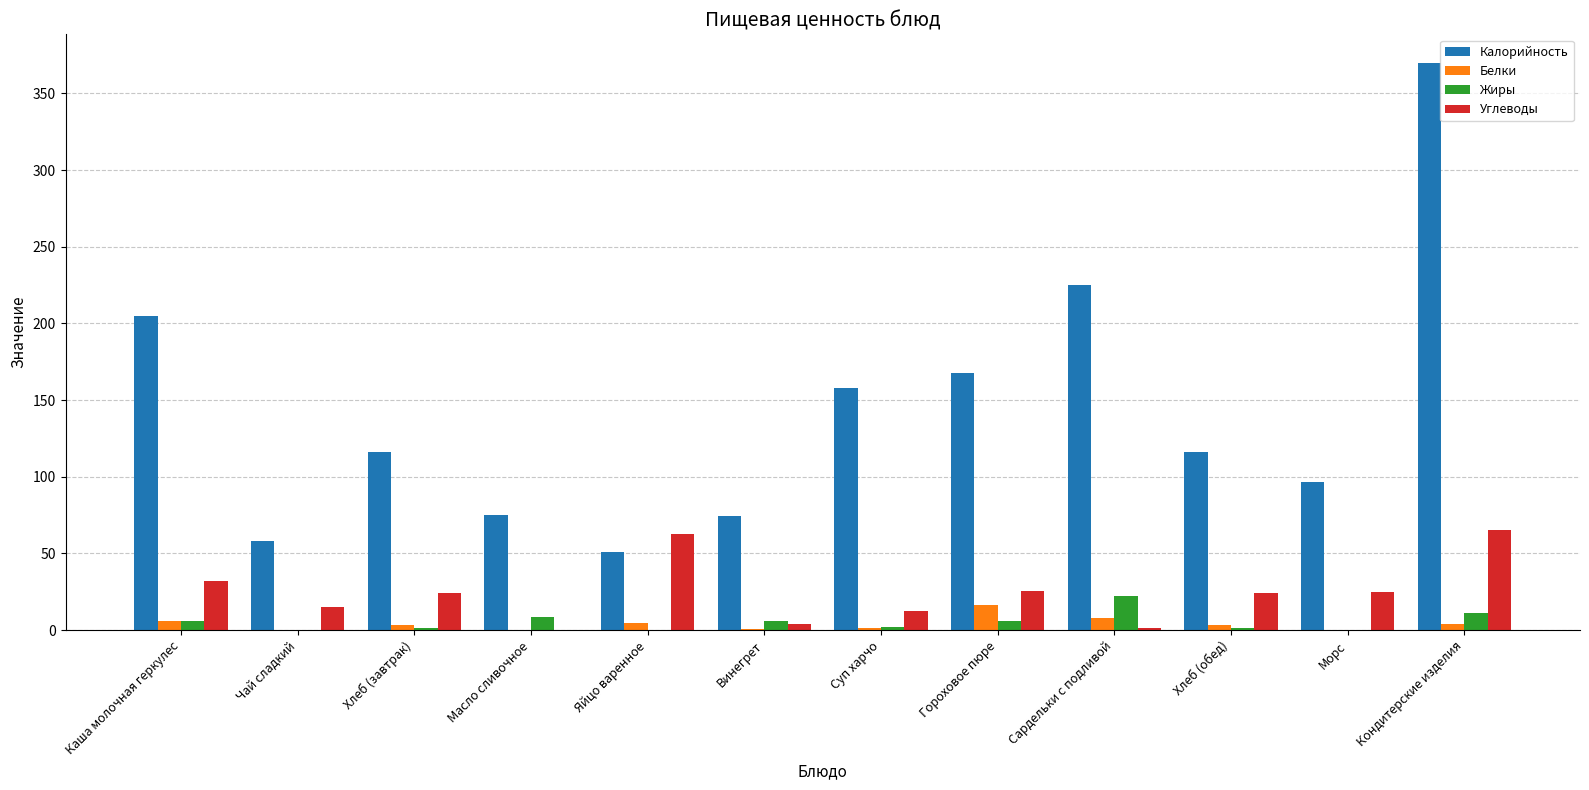

What is the difference between the Белки values at Хлеб (завтрак) and Гороховое пюре?

13.2